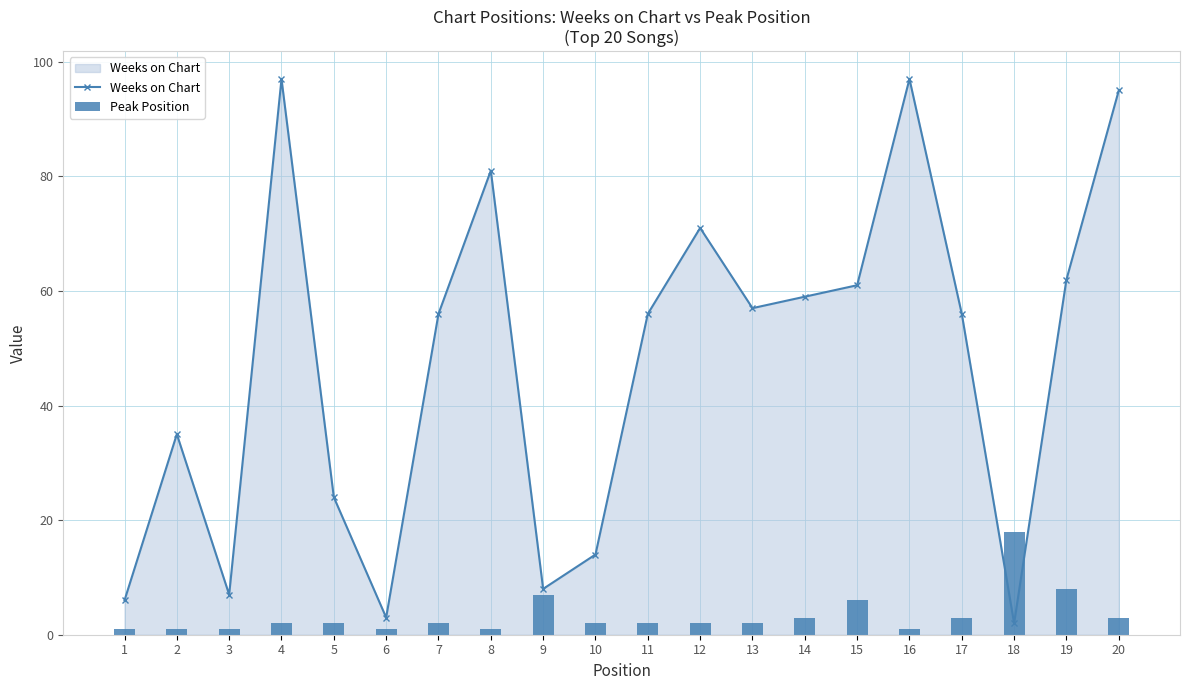

Rank the series by their average value, from highest to lowest.

Weeks on Chart, Peak Position